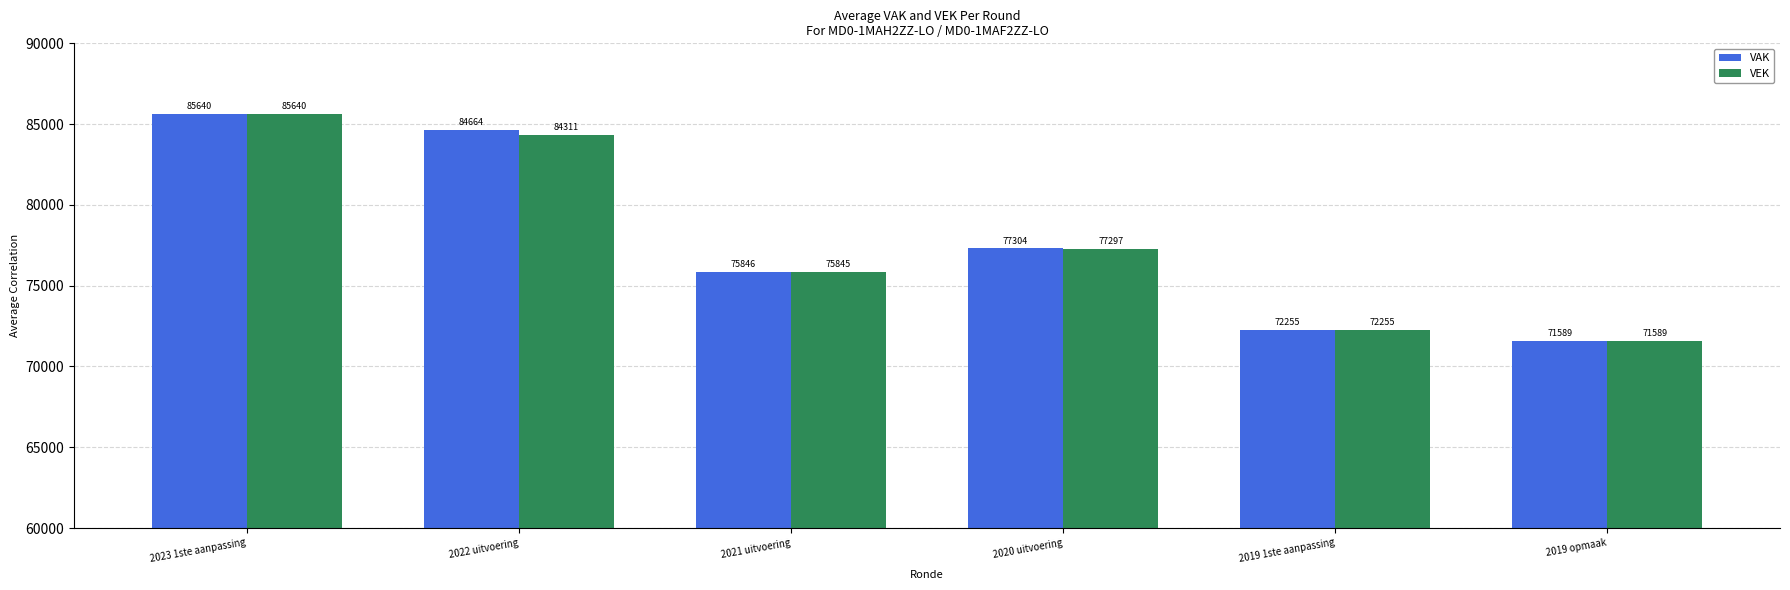

Between 2022 uitvoering and 2019 1ste aanpassing, which series saw the biggest shift?

VAK